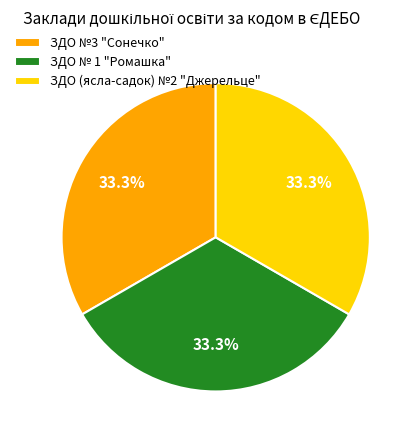

What percentage is the ЗДО (ясла-садок) №2 "Джерельце" slice, to the nearest percent?

33%